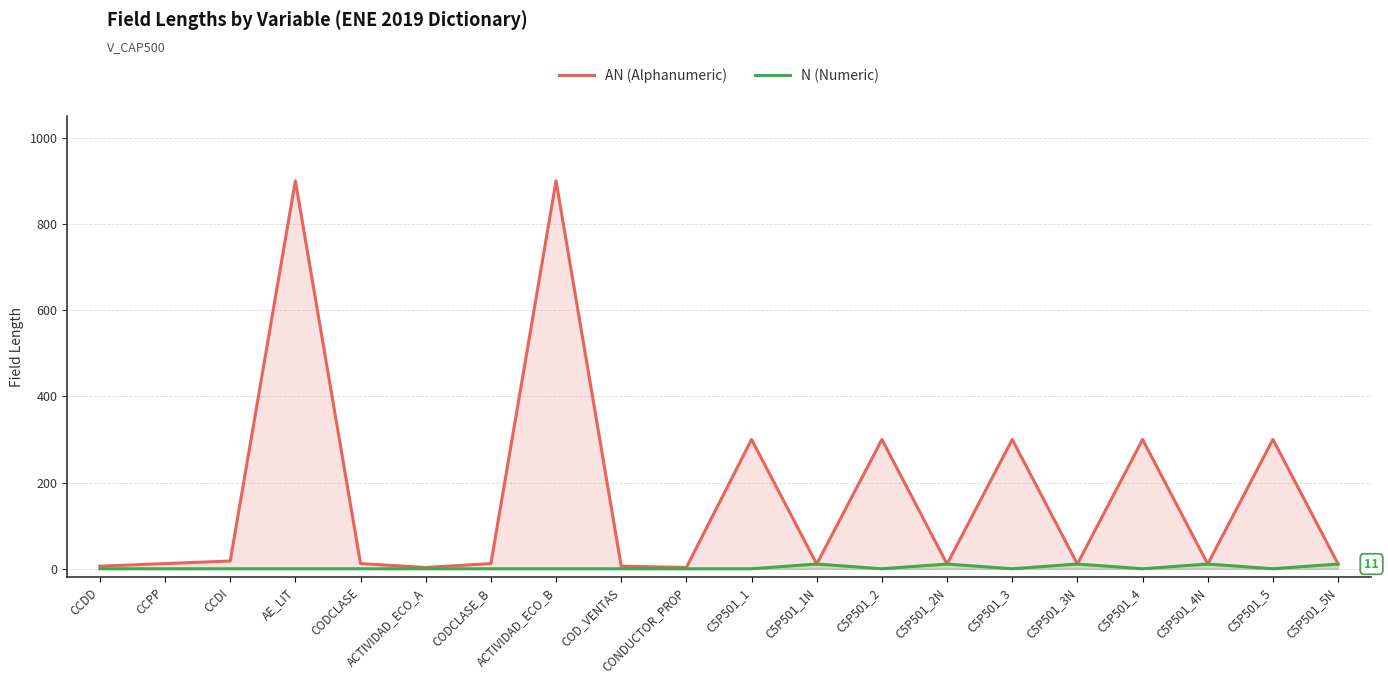

True or false: AN (Alphanumeric) and N (Numeric) intersect in this chart.

False